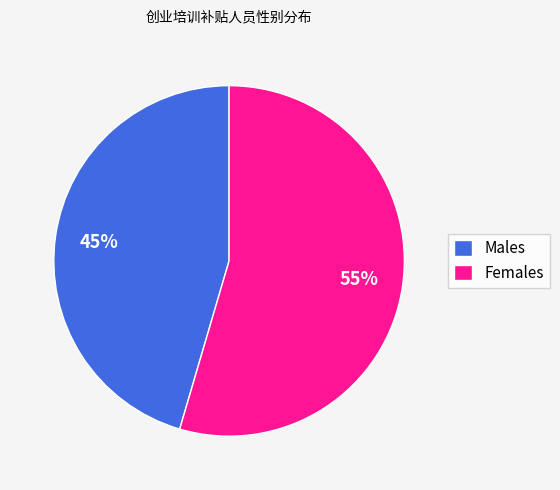

Count the number of slices in the pie.

2